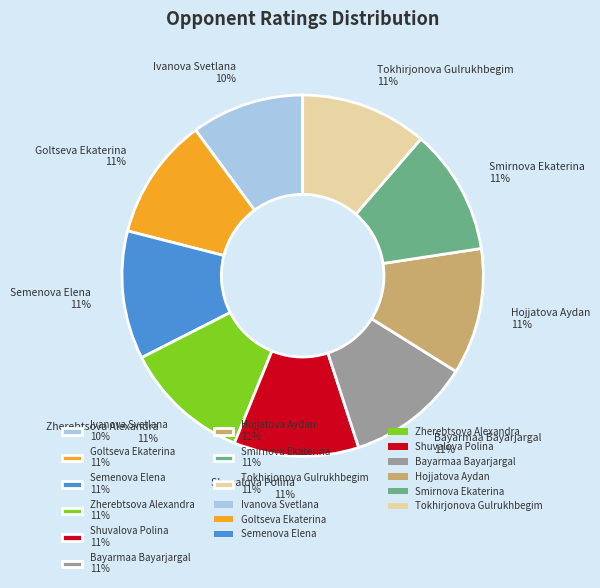

How many slices are in this pie chart?

9